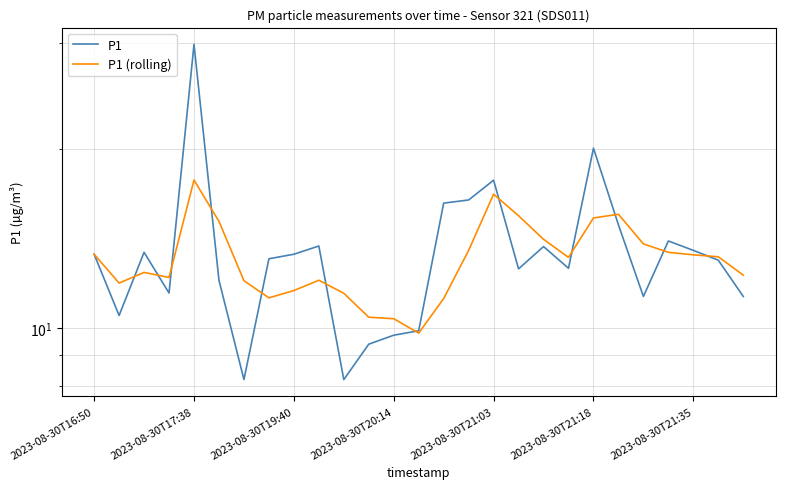

What is the difference between the maximum and minimum values in the P1 (rolling) series?

7.9